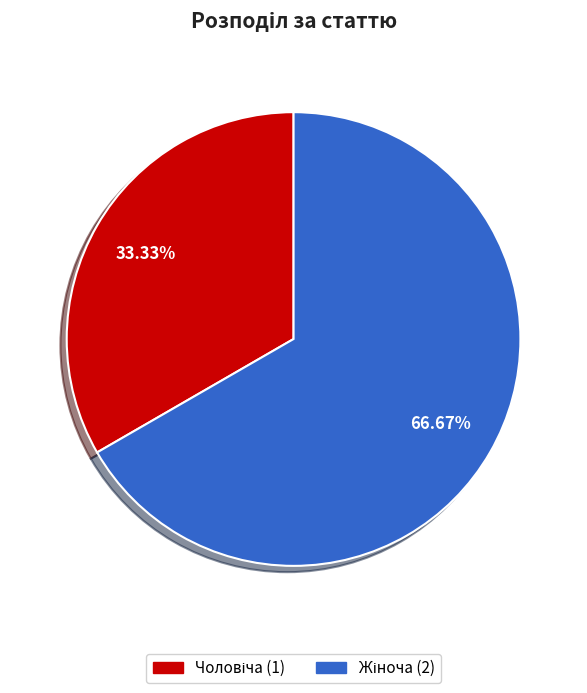

How many segments does this pie chart have?

2